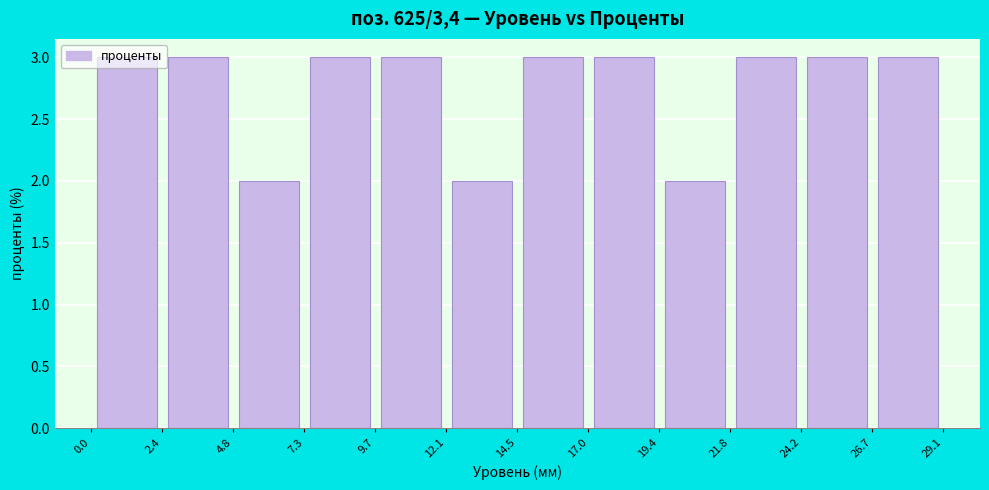

How tall is the bar that spans 12.1 to 14.5 on the x-axis? The values are not printed on the chart, so give them approximately, as read against the axis.

2